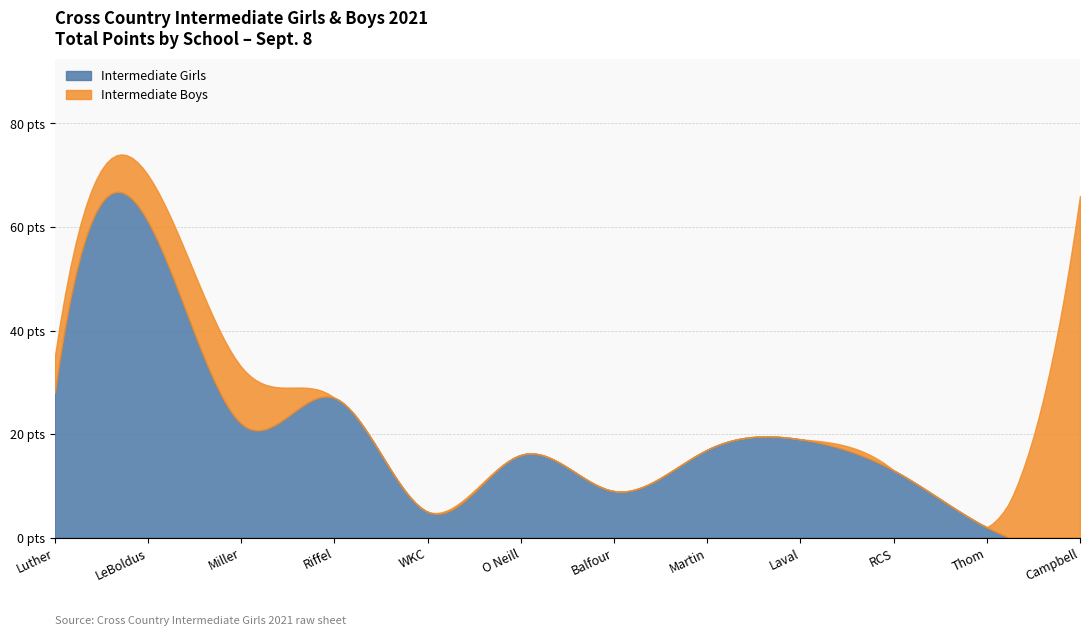

The value of Intermediate Boys Sept 8 at Luther is 7. True or false?

True